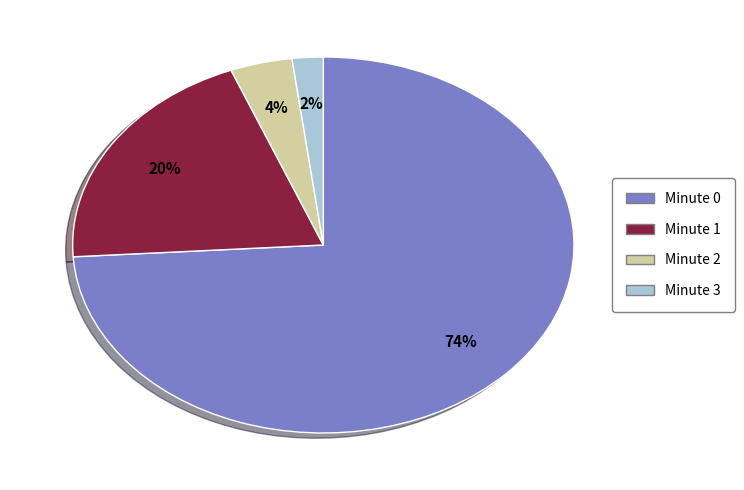

Rank the categories by value from lowest to highest.

Minute 3, Minute 2, Minute 1, Minute 0